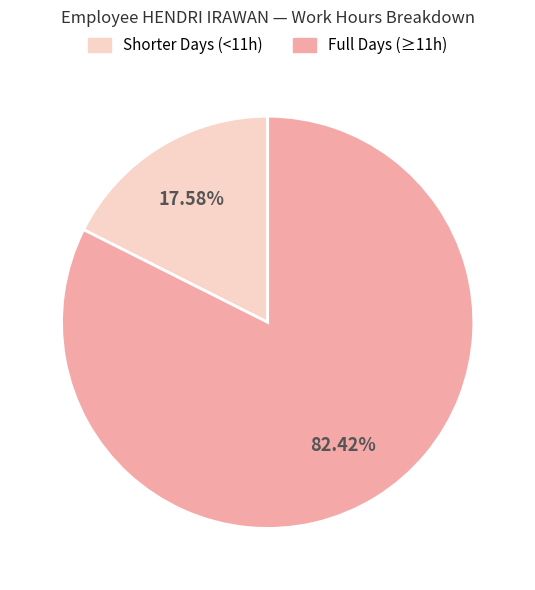

Does any single category account for the majority?

Yes